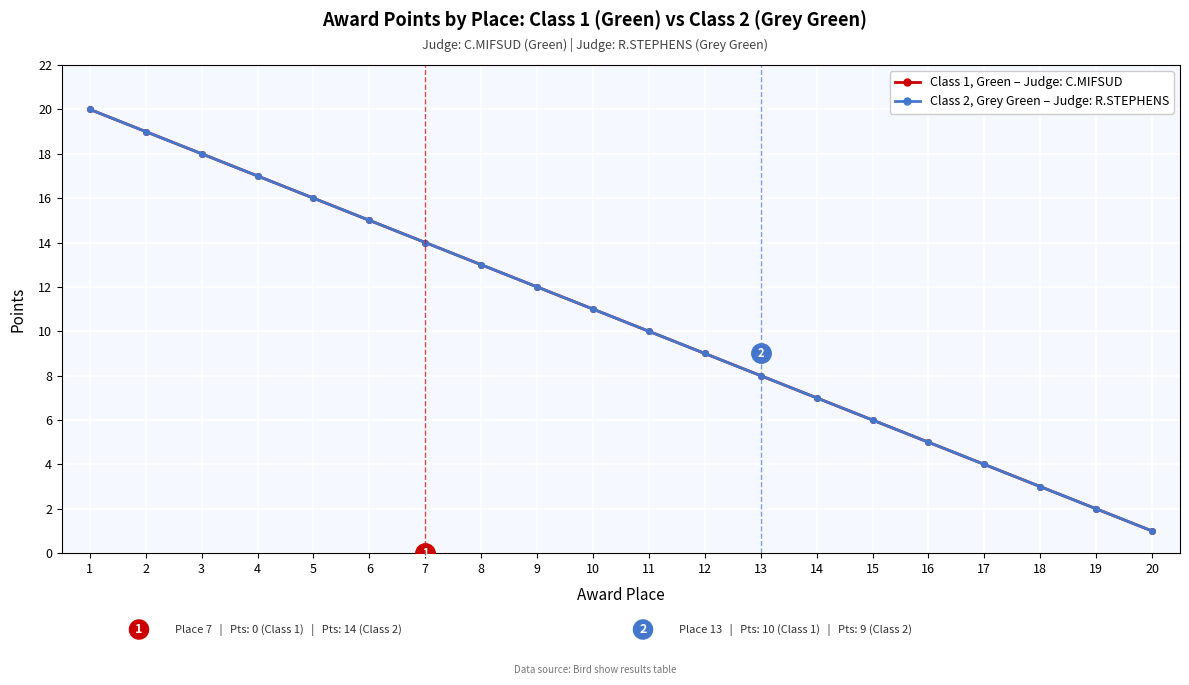

Is this an area chart (filled region under the line)?

No